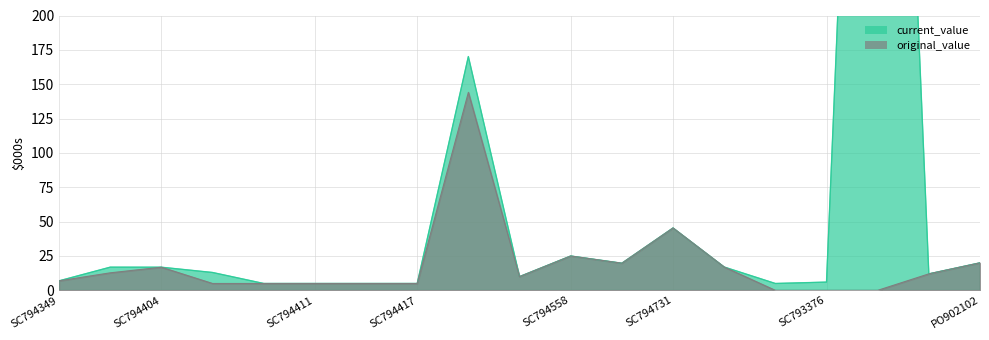

Does the chart display data point markers on the line(s)?

No